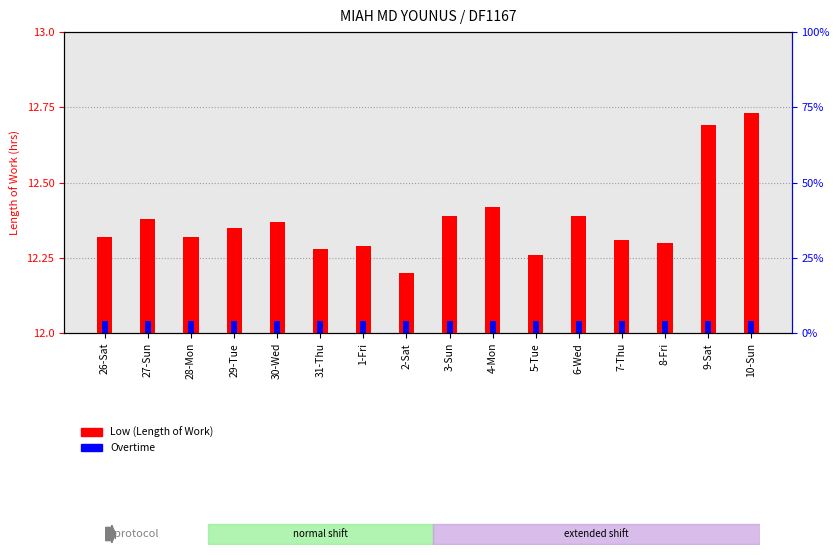

What is the spread (max minus min) of values at 3-Sun?

12.4